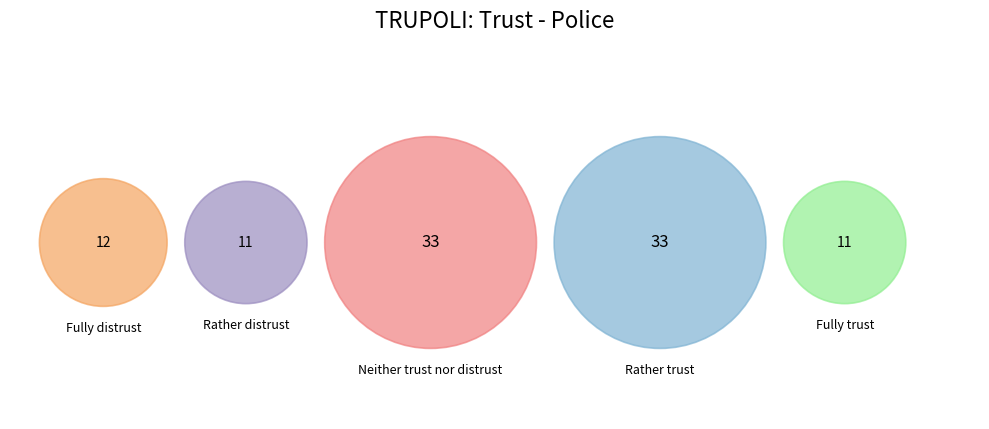

To the nearest percent, what percentage of the pie is Fully distrust?

12%